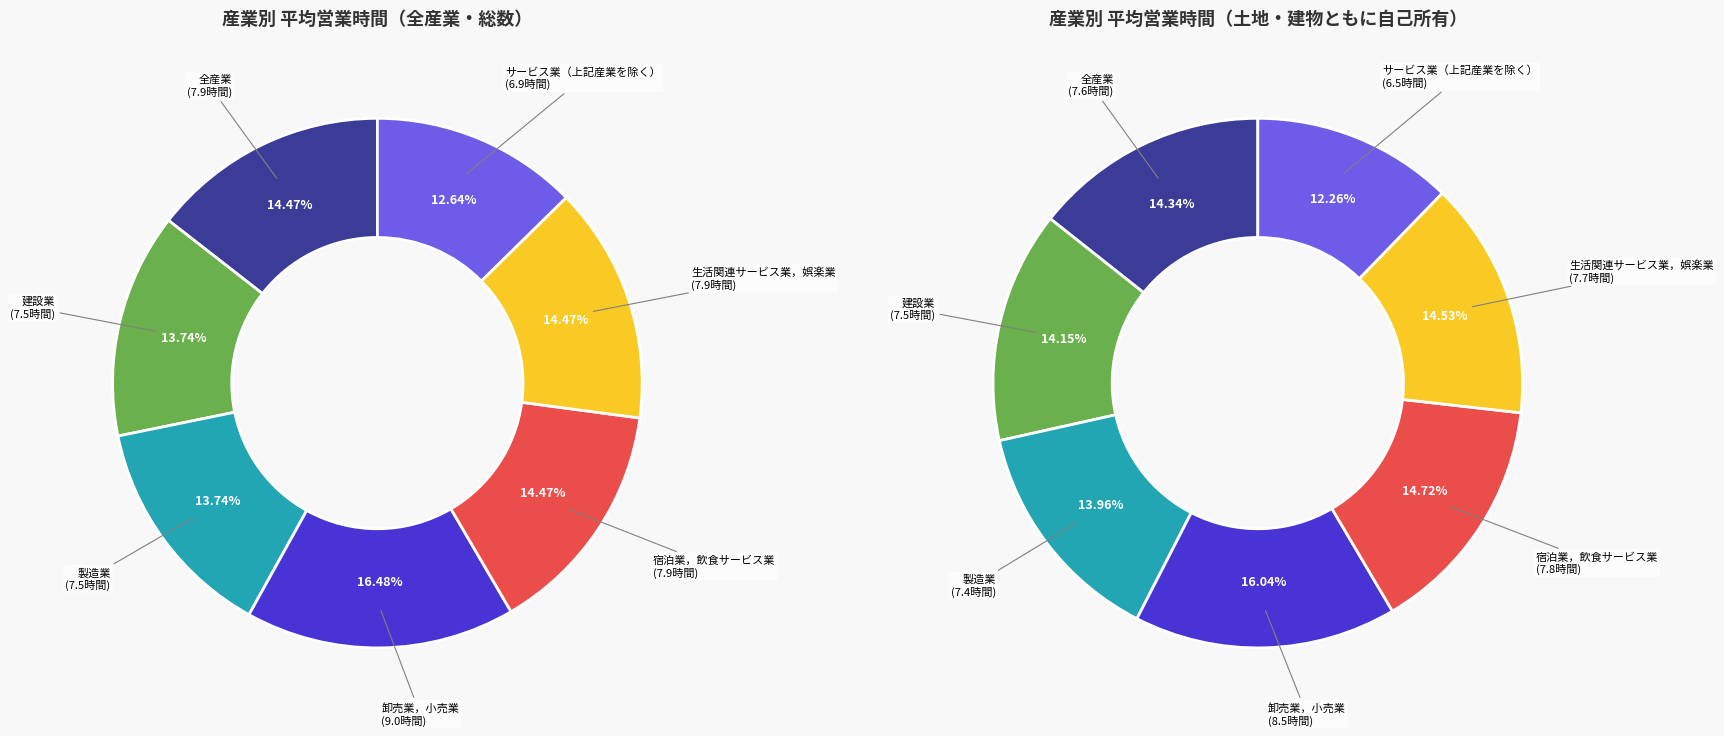

To the nearest percent, what percentage of the pie is 0_全産業?

14%